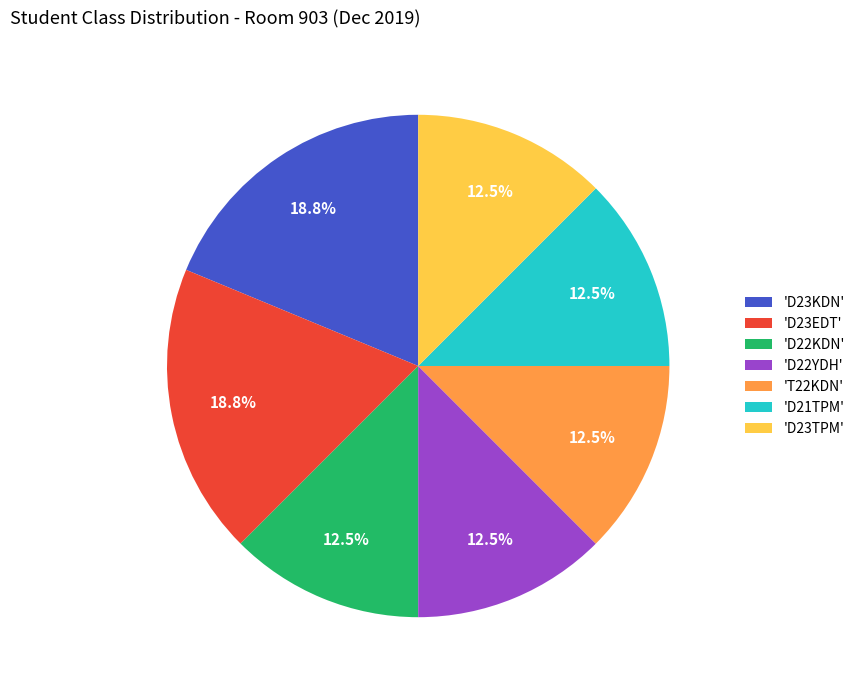

What is the ratio of the value at 'D23EDT' to the value at 'T22KDN'?

1.5